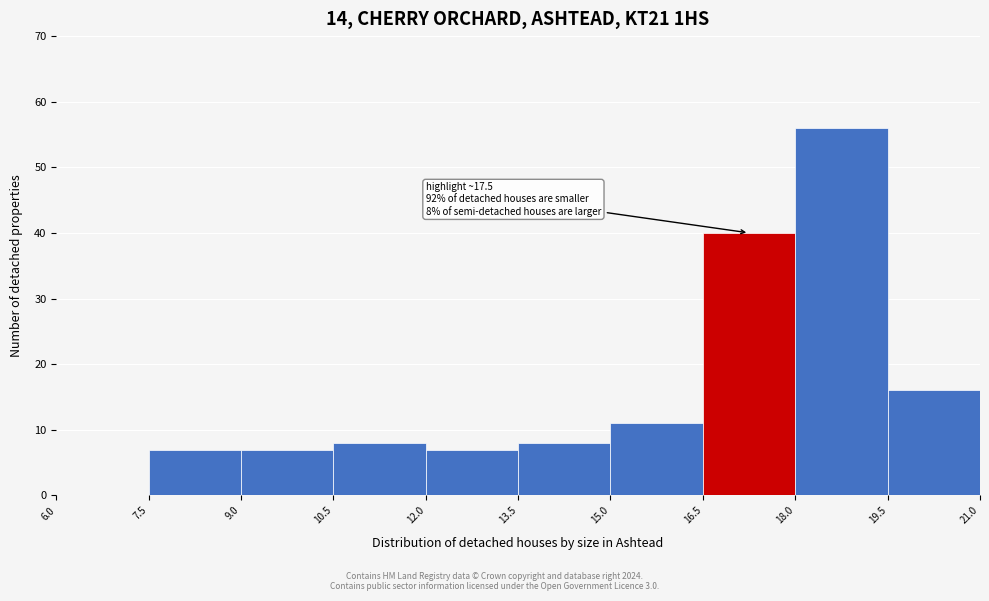

Over which range of the x-axis is the bar tallest?

18.0 to 19.5